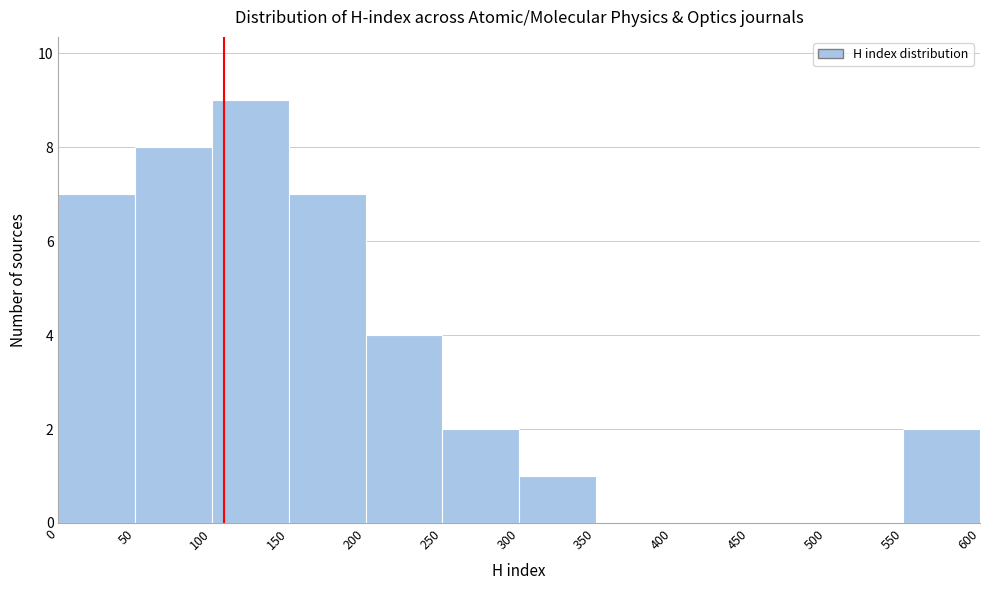

Reading left to right, list every bar in this chart as the range it spans on the x-axis followed by its height. The values are not printed on the chart, so give them approximately, as read against the axis.

0 to 50: 7
50 to 100: 8
100 to 150: 9
150 to 200: 7
200 to 250: 4
250 to 300: 2
300 to 350: 1
350 to 400: 0
400 to 450: 0
450 to 500: 0
500 to 550: 0
550 to 600: 2